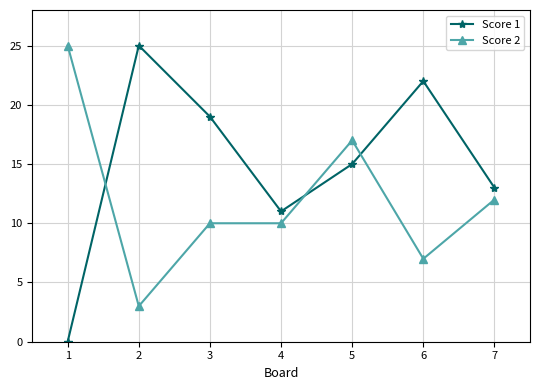

Which series has the widest spread of values?

Score 1